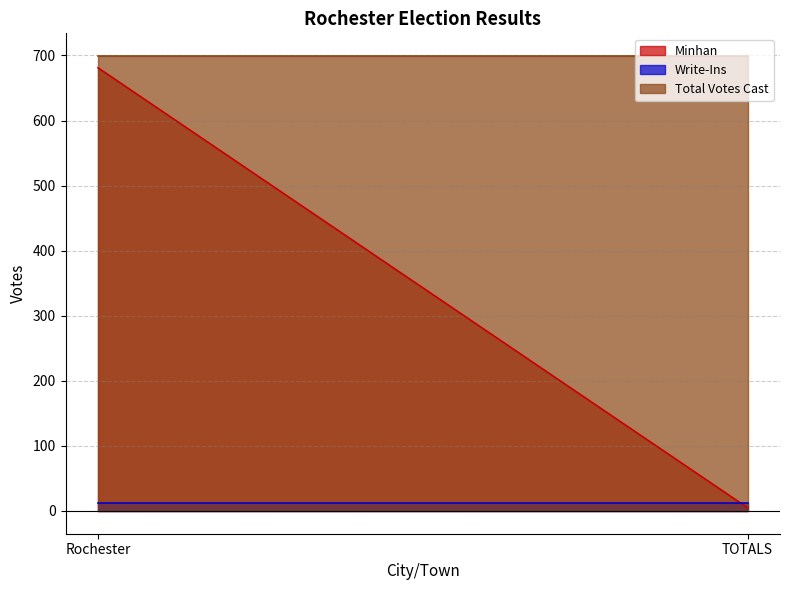

Which has a higher value, Rochester or TOTALS?

Rochester